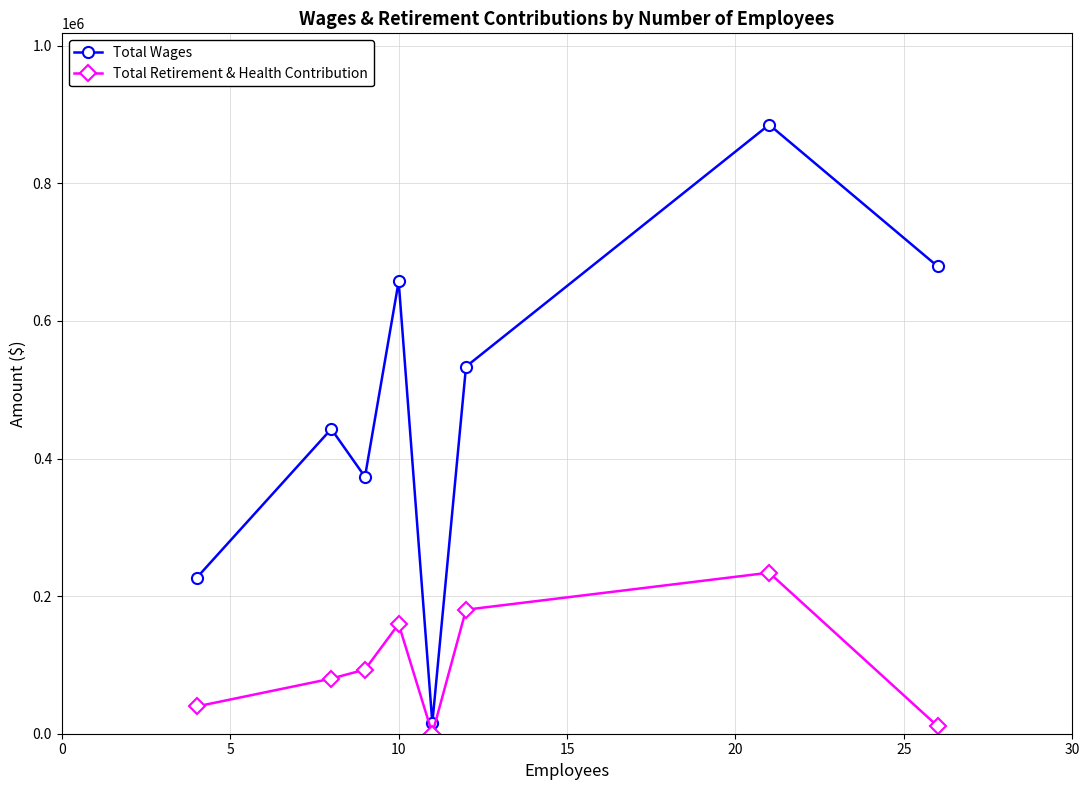

Which series has the largest range (max minus min)?

Total Wages